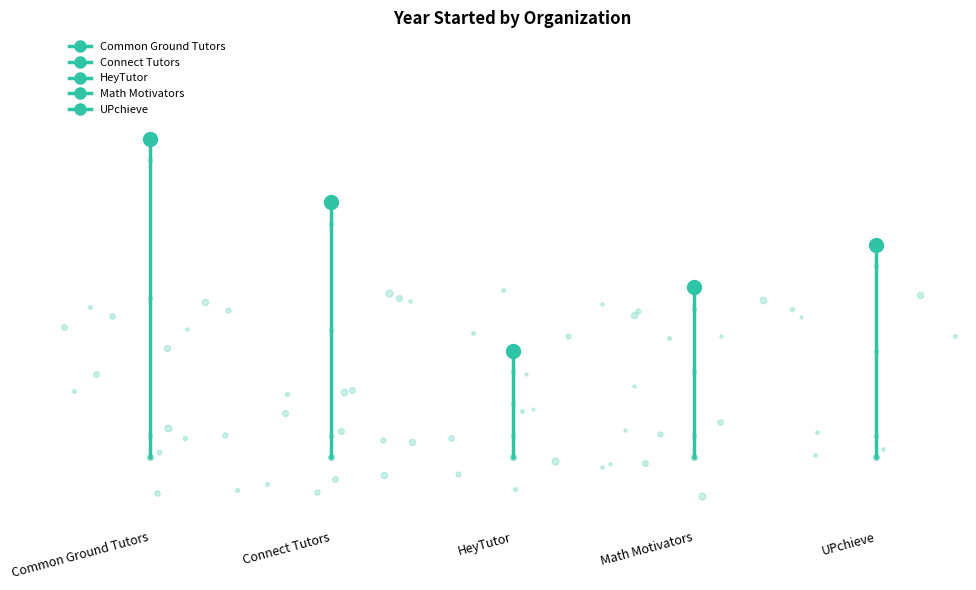

The value at Common Ground Tutors is 2008. True or false?

True